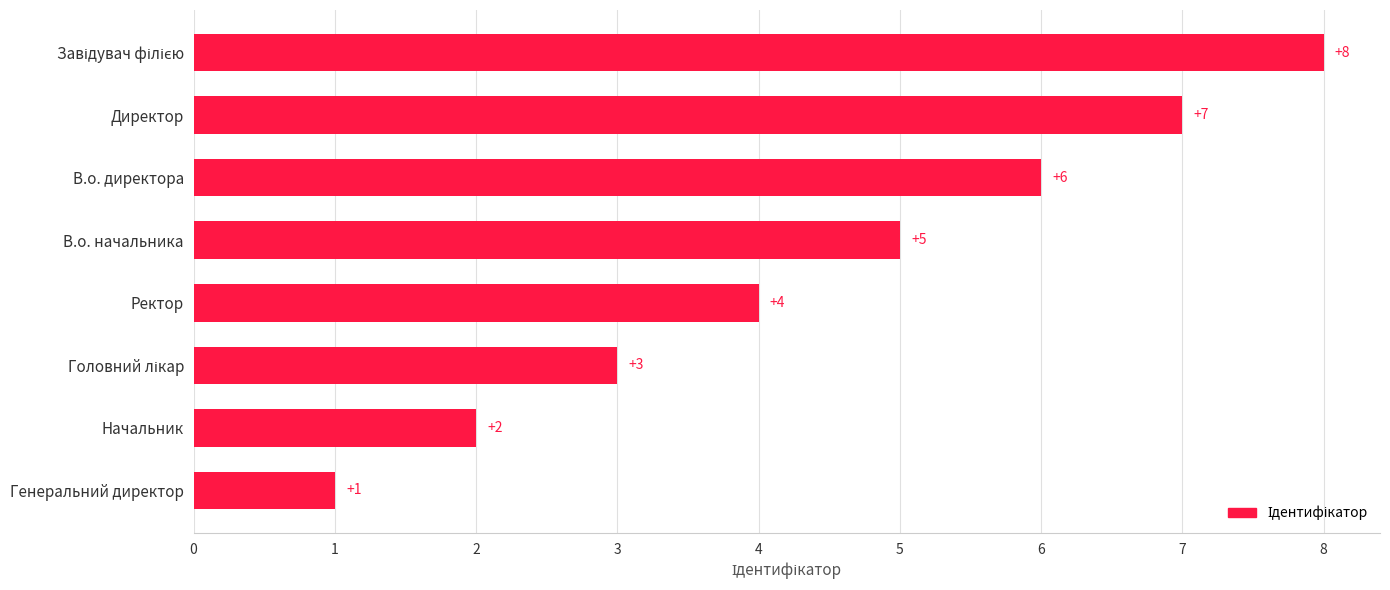

Between Начальник and Генеральний директор, which is larger?

Начальник